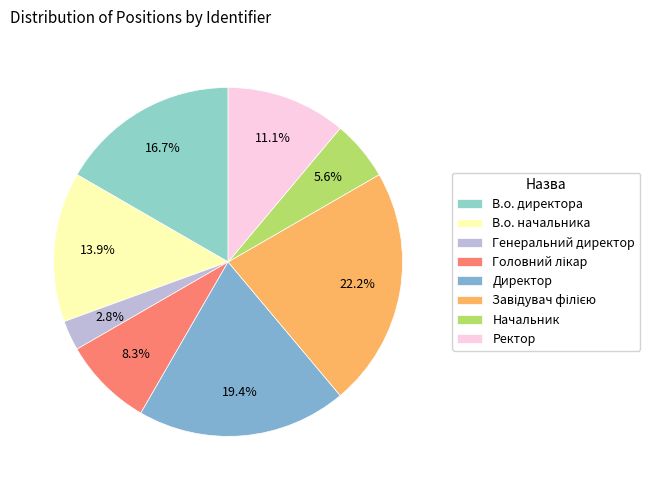

What is the ratio of the value at Ректор to the value at Генеральний директор?

4.0